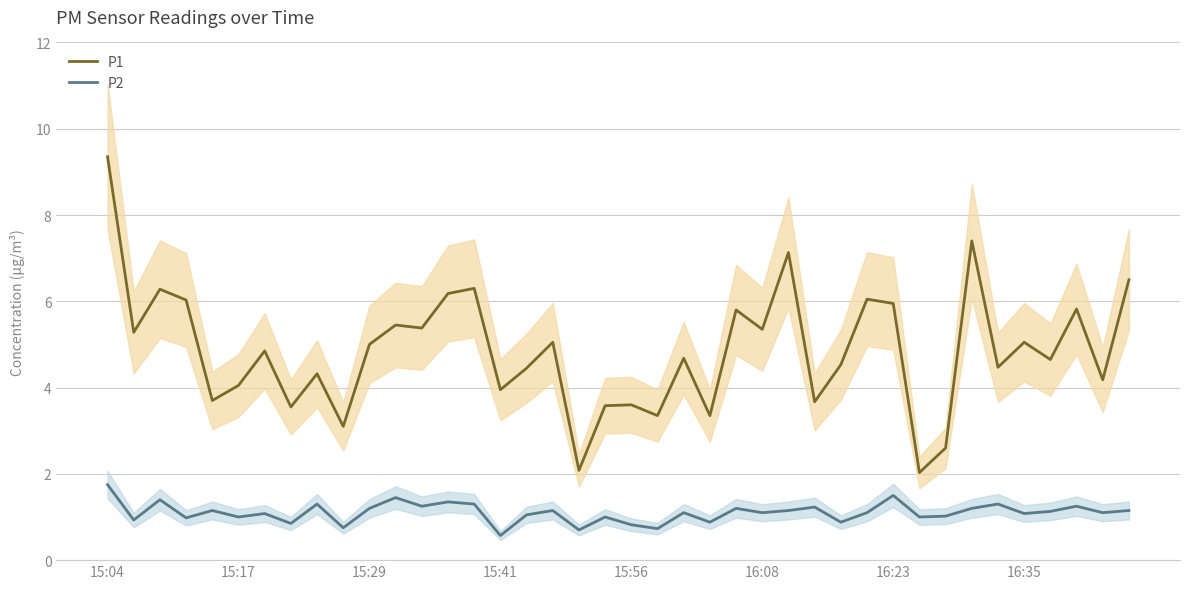

True or false: P2 and P1 intersect in this chart.

False